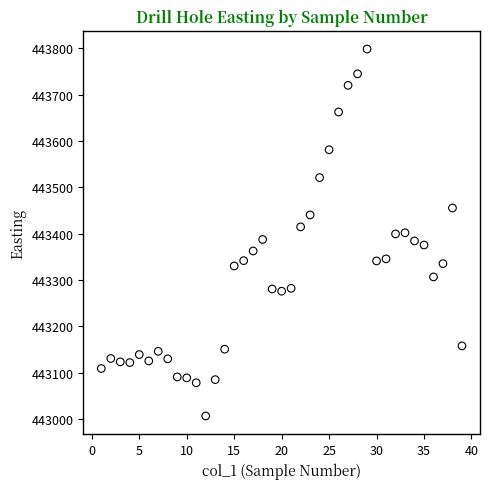

What is the range of X values (max minus min)?

38.0